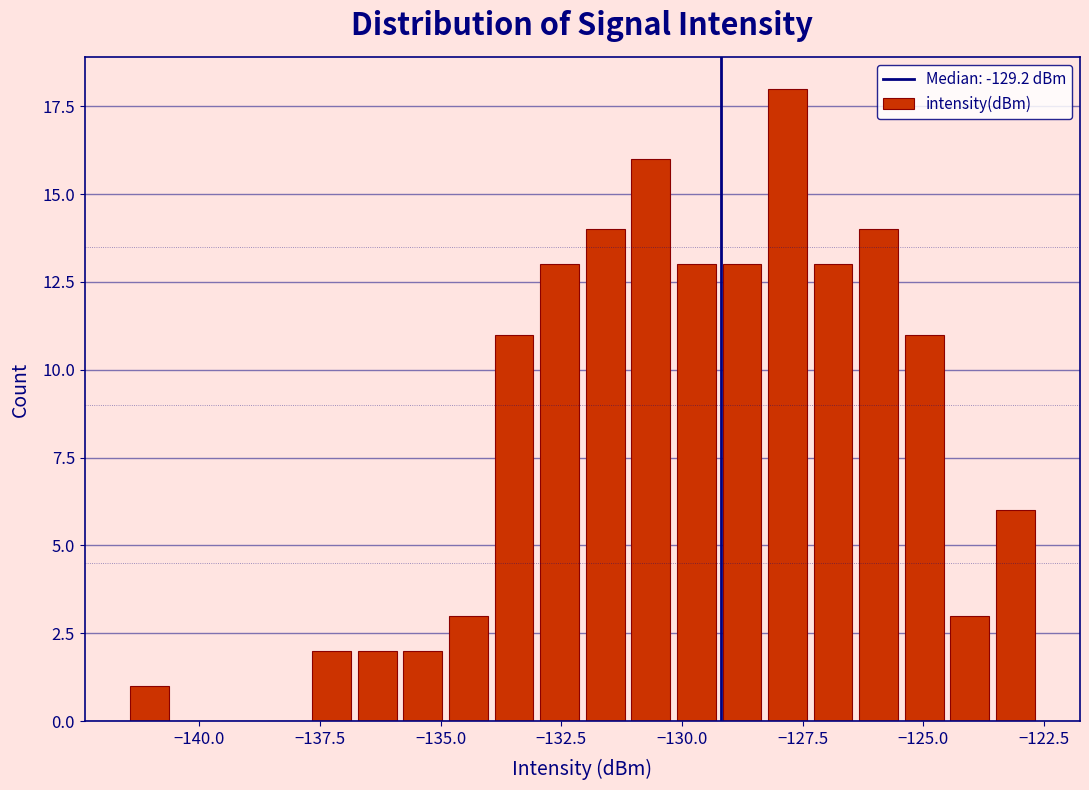

Read against the x-axis, roughly where is the centre of the tallest bar?

-128.0